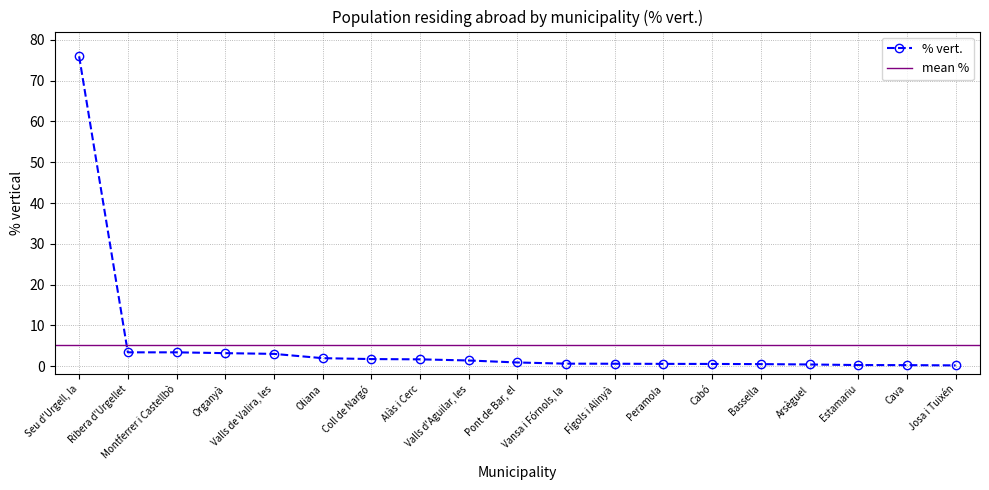

Between Coll de Nargó and Vansa i Fórnols, la, which is larger?

Coll de Nargó